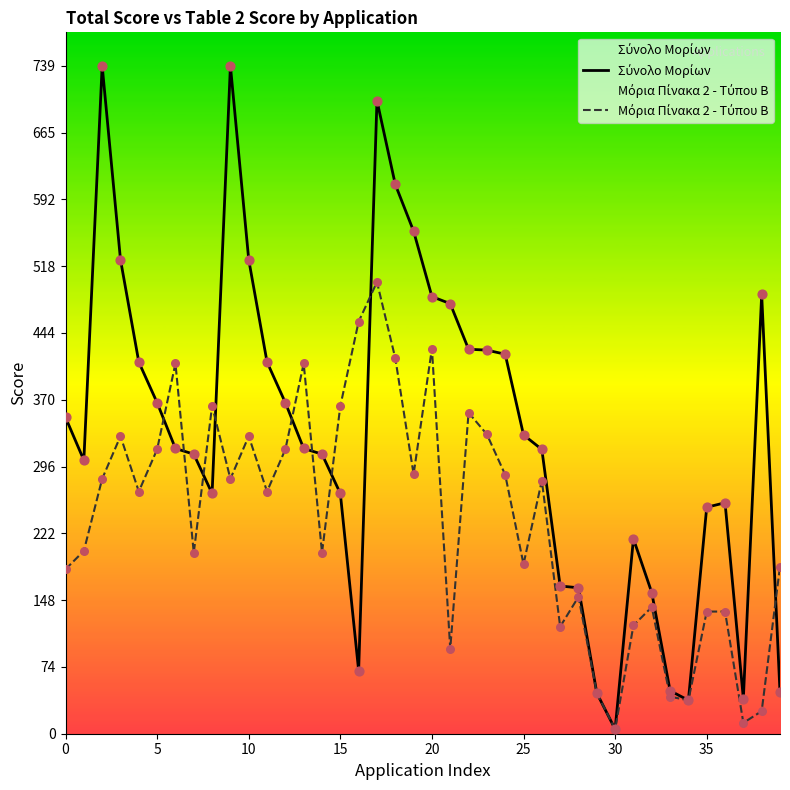

Which series reaches the maximum Y coordinate?

Σύνολο Μορίων